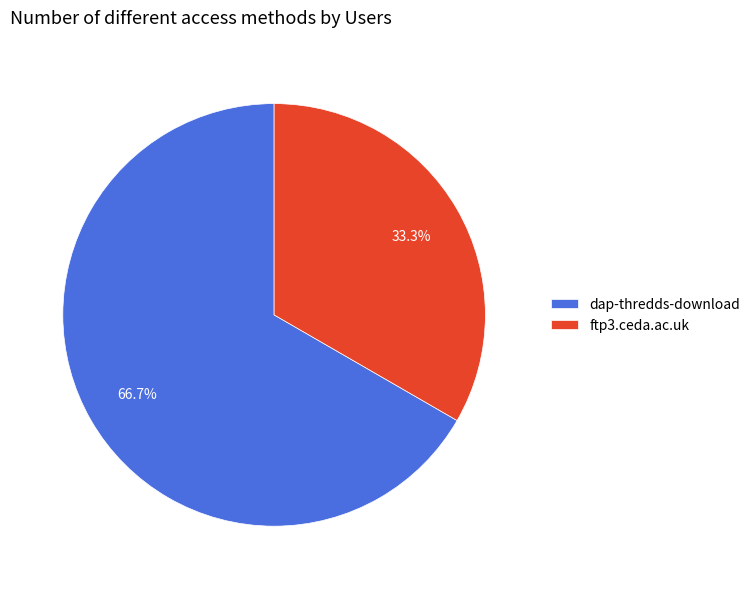

To the nearest percent, what portion does dap-thredds-download represent?

67%